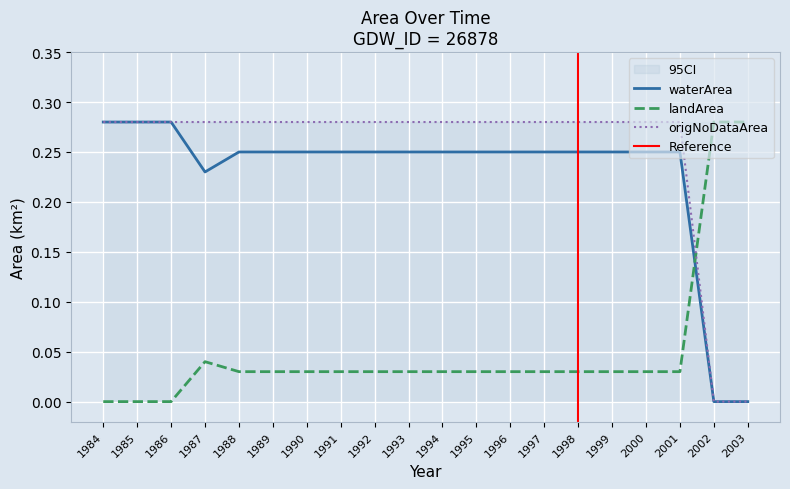

What is the difference between the maximum and minimum values in the waterArea series?

0.3